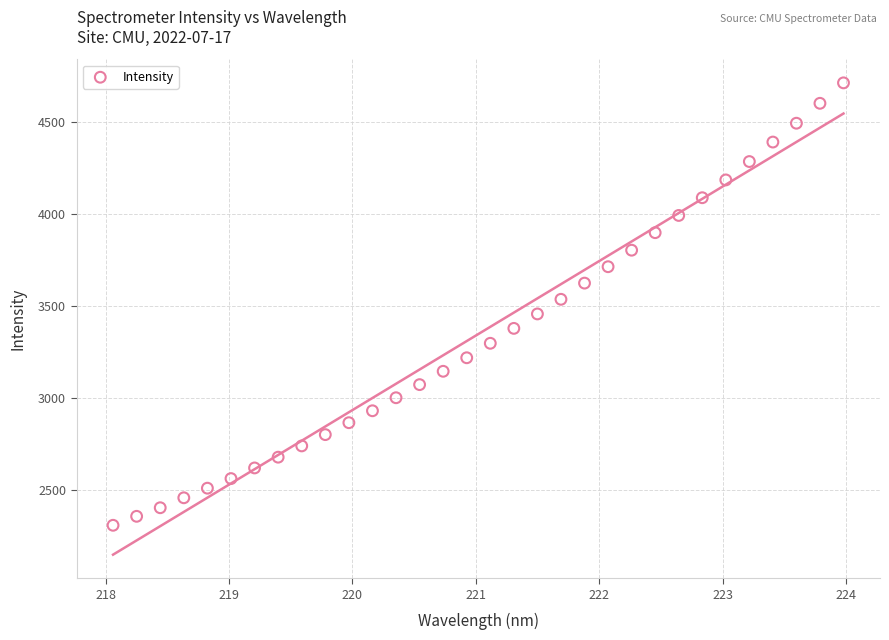

What is the range of Y values (max minus min)?

2409.5